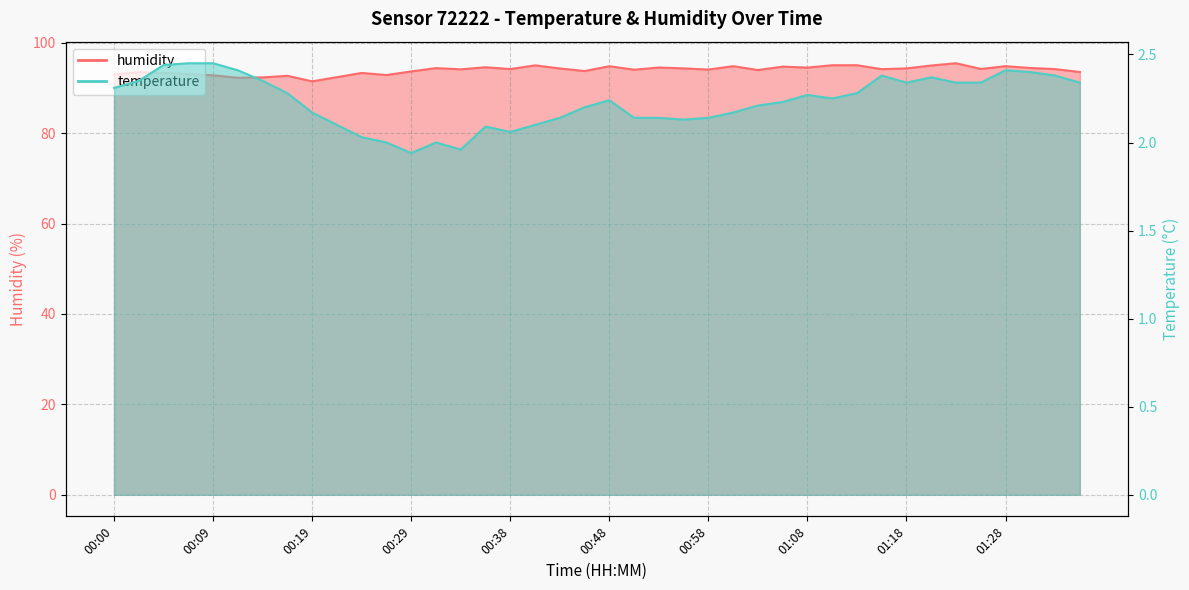

True or false: humidity and temperature intersect in this chart.

False